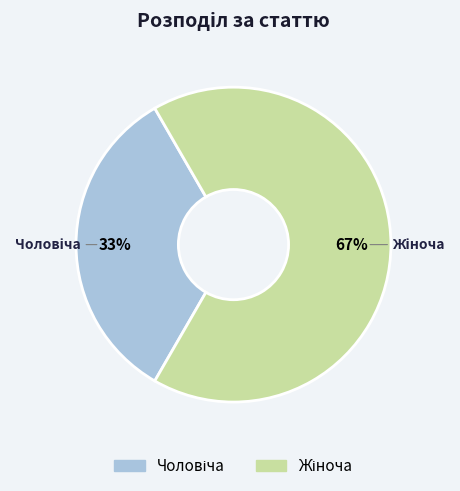

To the nearest percent, what is the average slice percentage?

50%